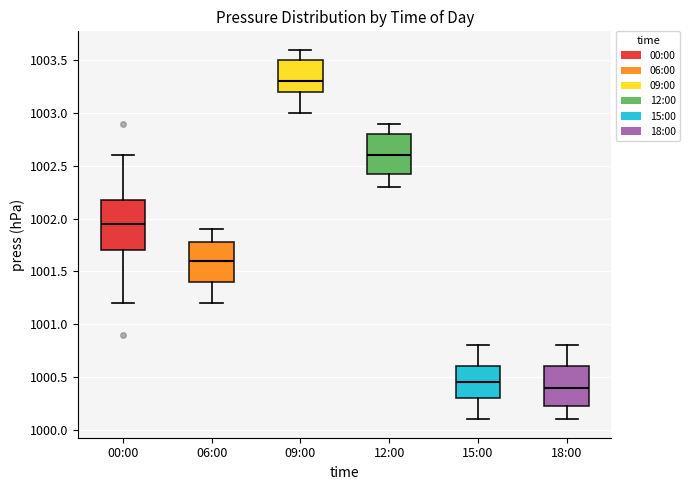

Reading left to right, read every box against the y-axis: the position of its median line, the range the box covers, and the ends of its whiskers. The values are not printed on the chart, so give them approximately, as read against the axis.

00:00: median 1001.95, box 1001.70 to 1002.20, whiskers 1001.20 to 1002.60
06:00: median 1001.60, box 1001.40 to 1001.80, whiskers 1001.20 to 1001.90
09:00: median 1003.30, box 1003.20 to 1003.50, whiskers 1003.00 to 1003.60
12:00: median 1002.60, box 1002.45 to 1002.80, whiskers 1002.30 to 1002.90
15:00: median 1000.45, box 1000.30 to 1000.60, whiskers 1000.10 to 1000.80
18:00: median 1000.40, box 1000.25 to 1000.60, whiskers 1000.10 to 1000.80